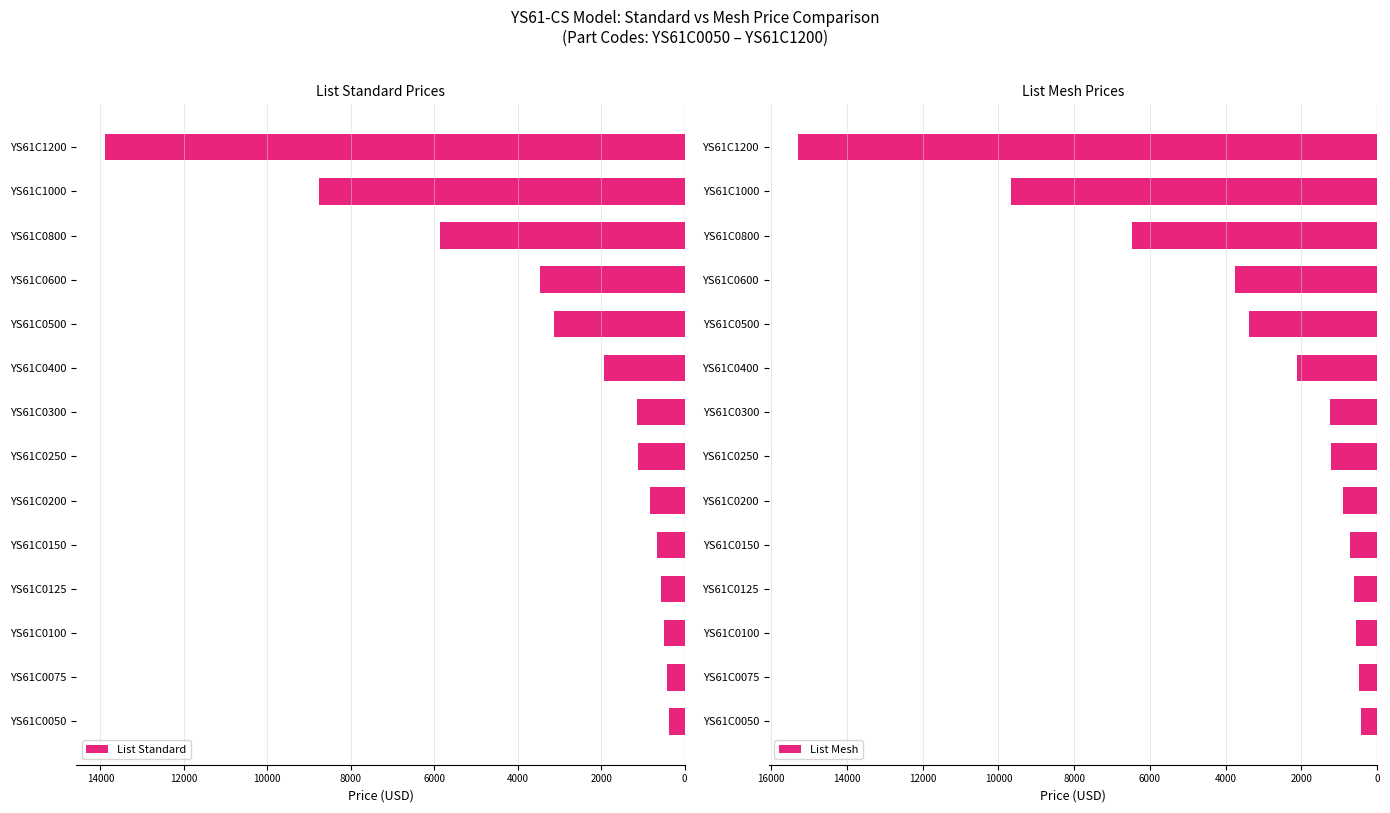

The List Standard series shows -8392 at YS61C0800. True or false?

False